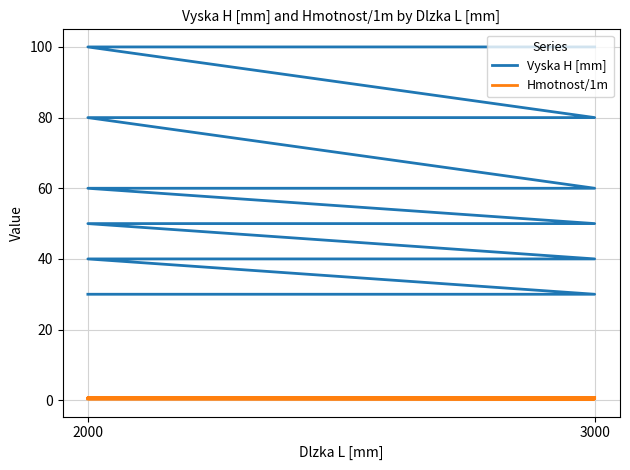

What is the total value across all series at 2000?

30.4